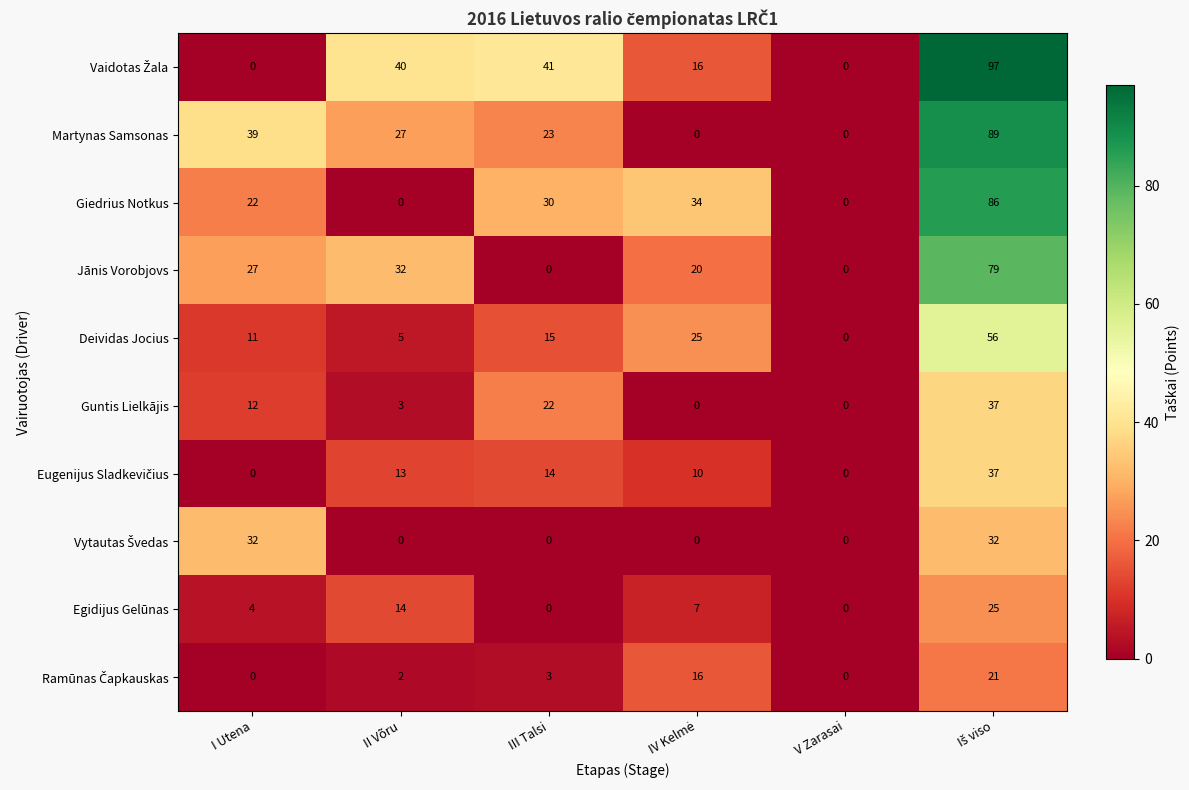

Count the number of data series in this chart.

10